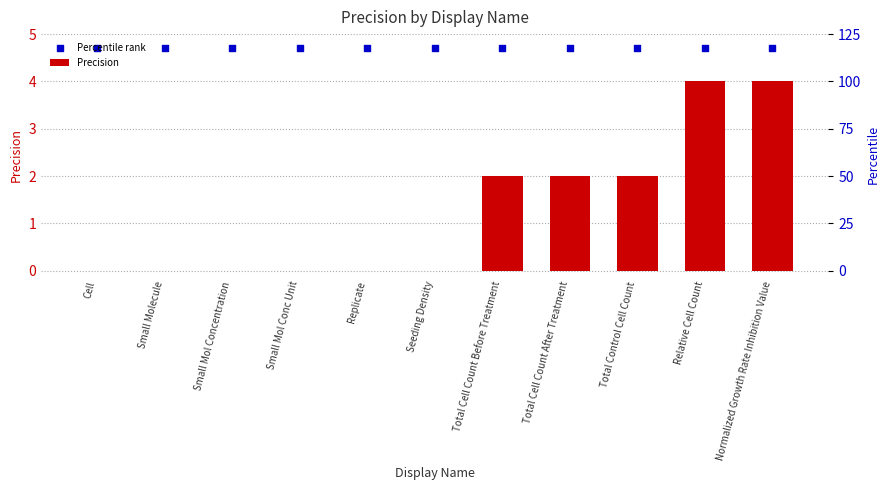

Which series reaches the maximum Y coordinate?

Percentile rank